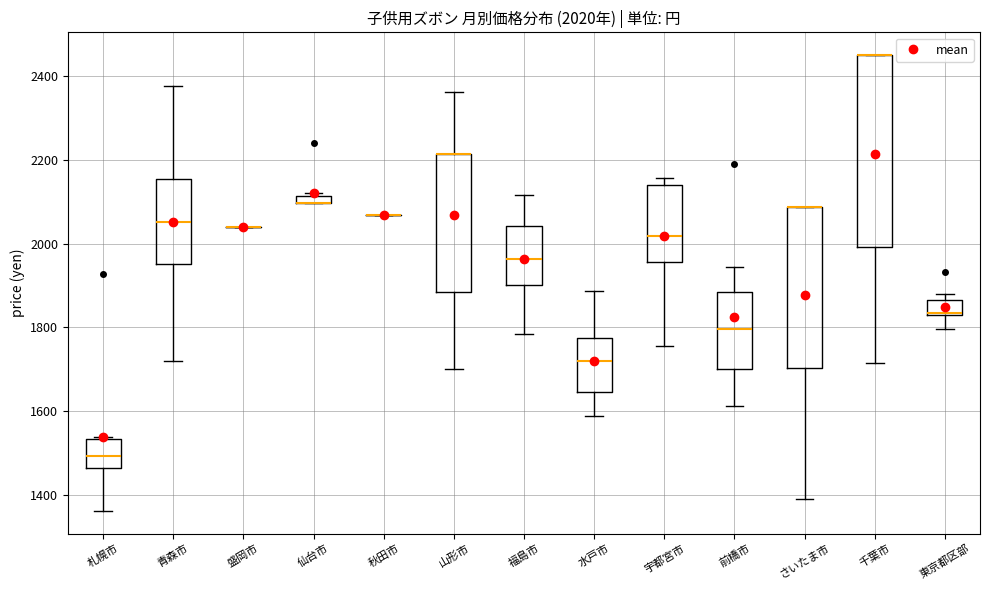

Comparing the boxes themselves (not the whiskers), which one is the tallest?

千葉市